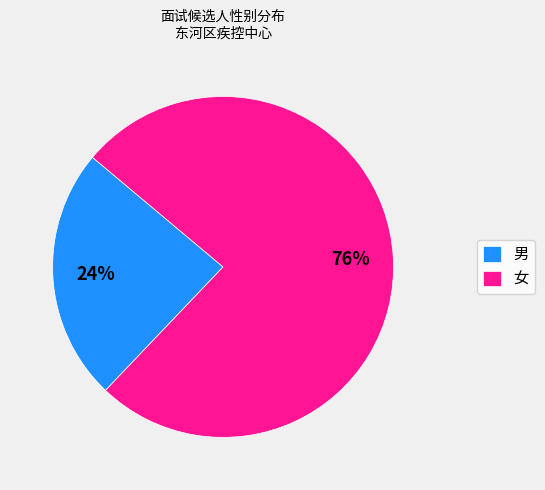

What percentage is the 女 slice, to the nearest percent?

76%